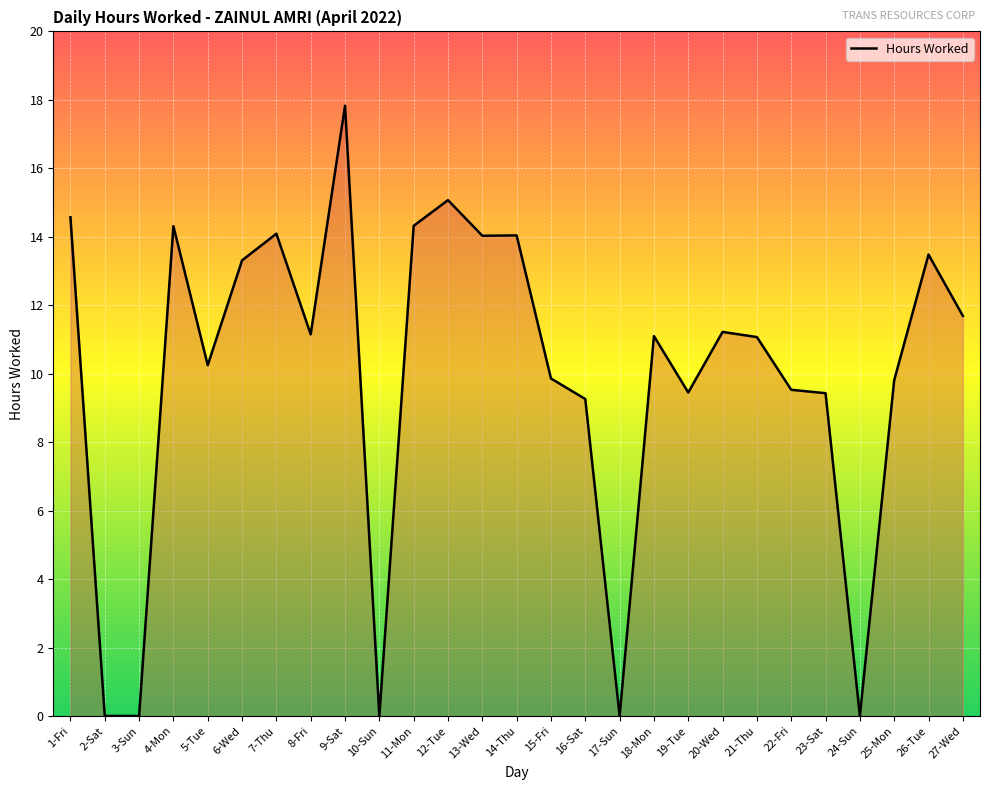

What position from the right is 9-Sat?

19